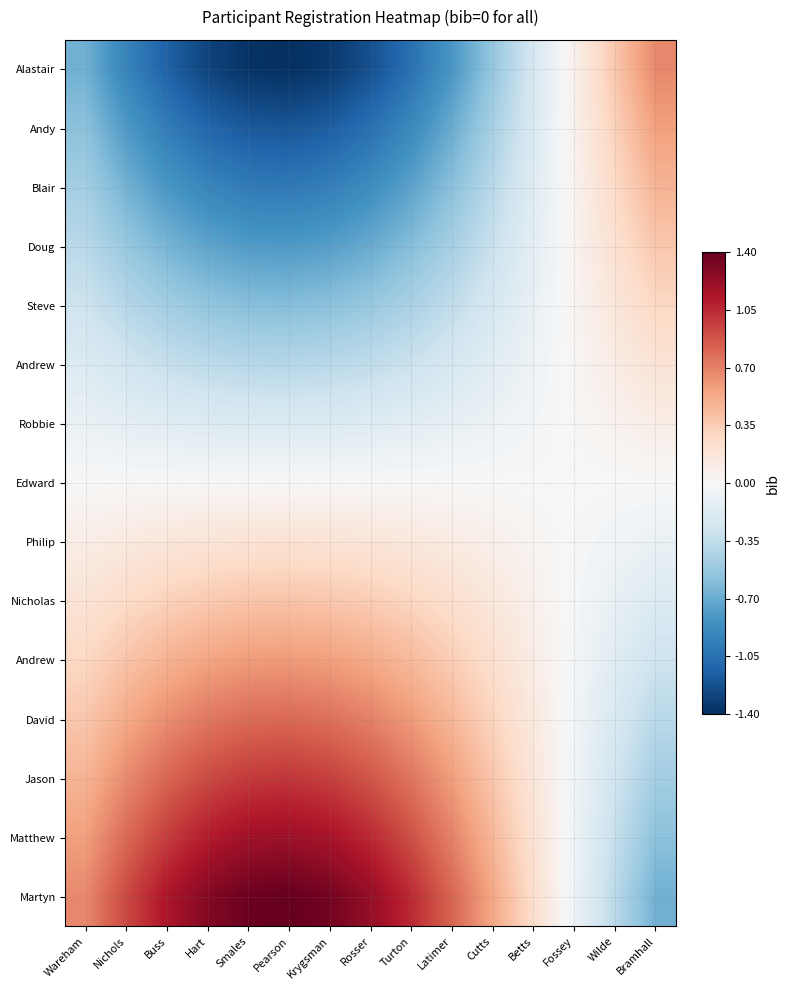

What is the difference between the highest and lowest values at Hart?

2.6